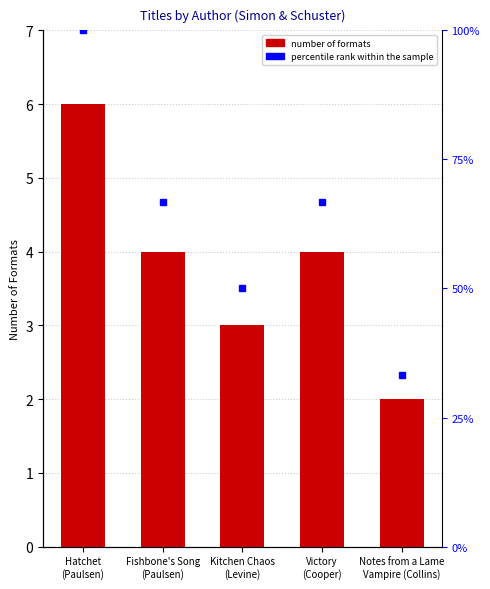

Is it true that Number of Formats equals 7.0 at Victory
(Cooper)?

False